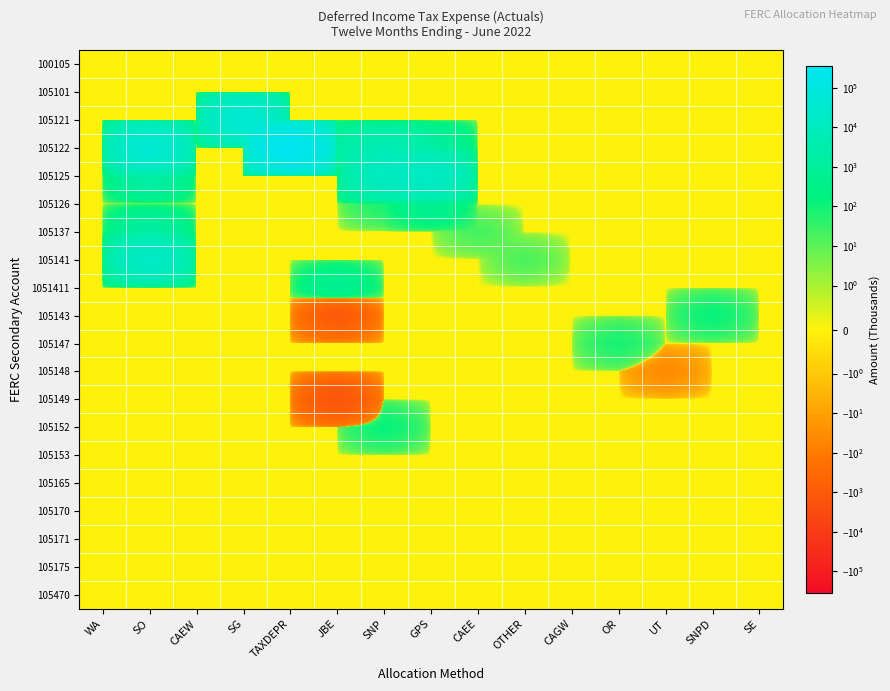

At how many categories does at least one series exceed 124478?

1